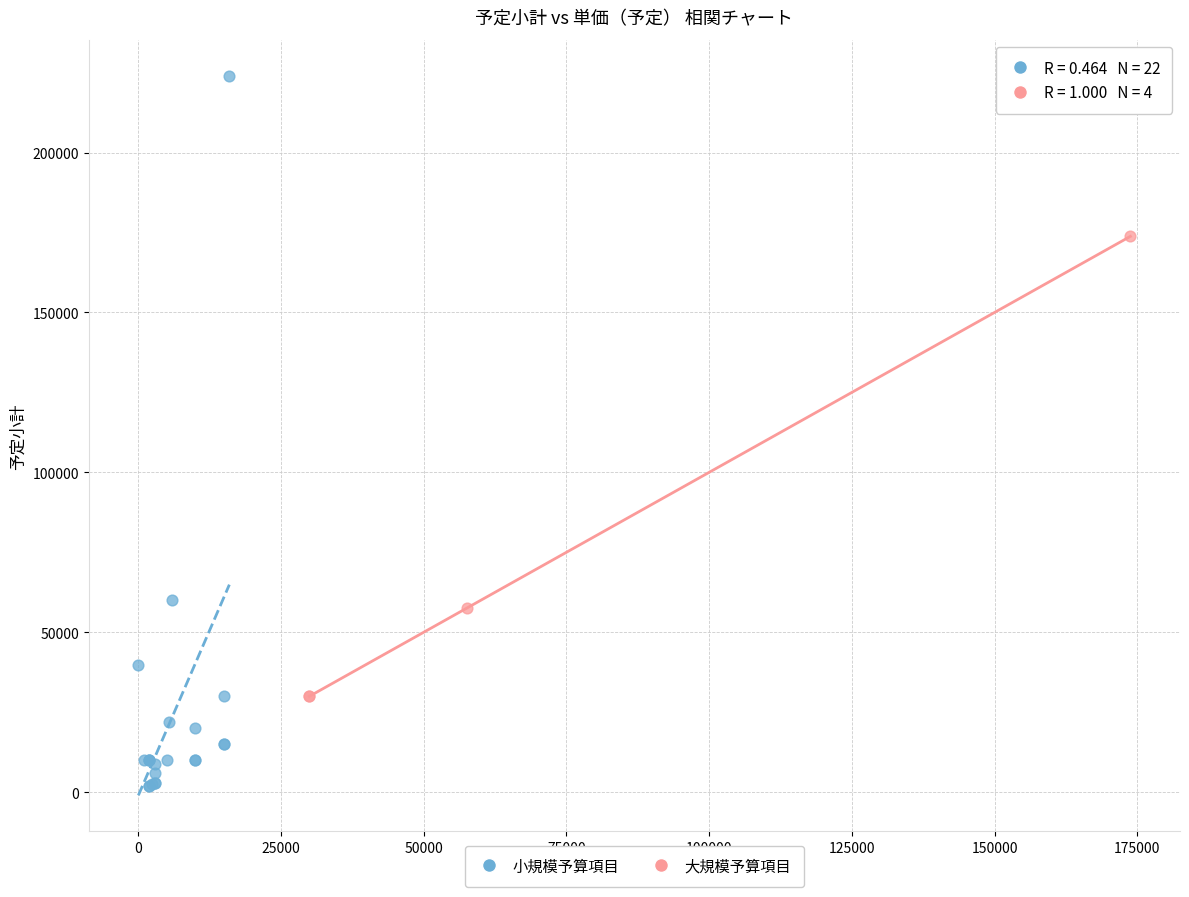

What are all the series names shown in the legend?

小規模予算項目, 大規模予算項目